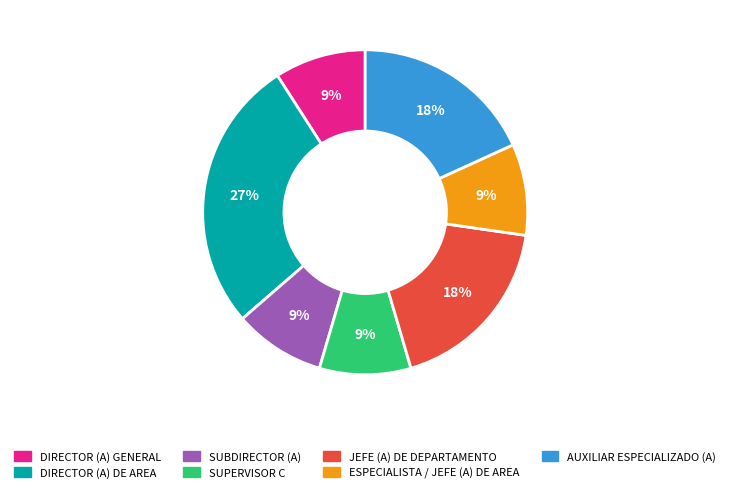

Is DIRECTOR (A) DE AREA the majority of the pie?

No